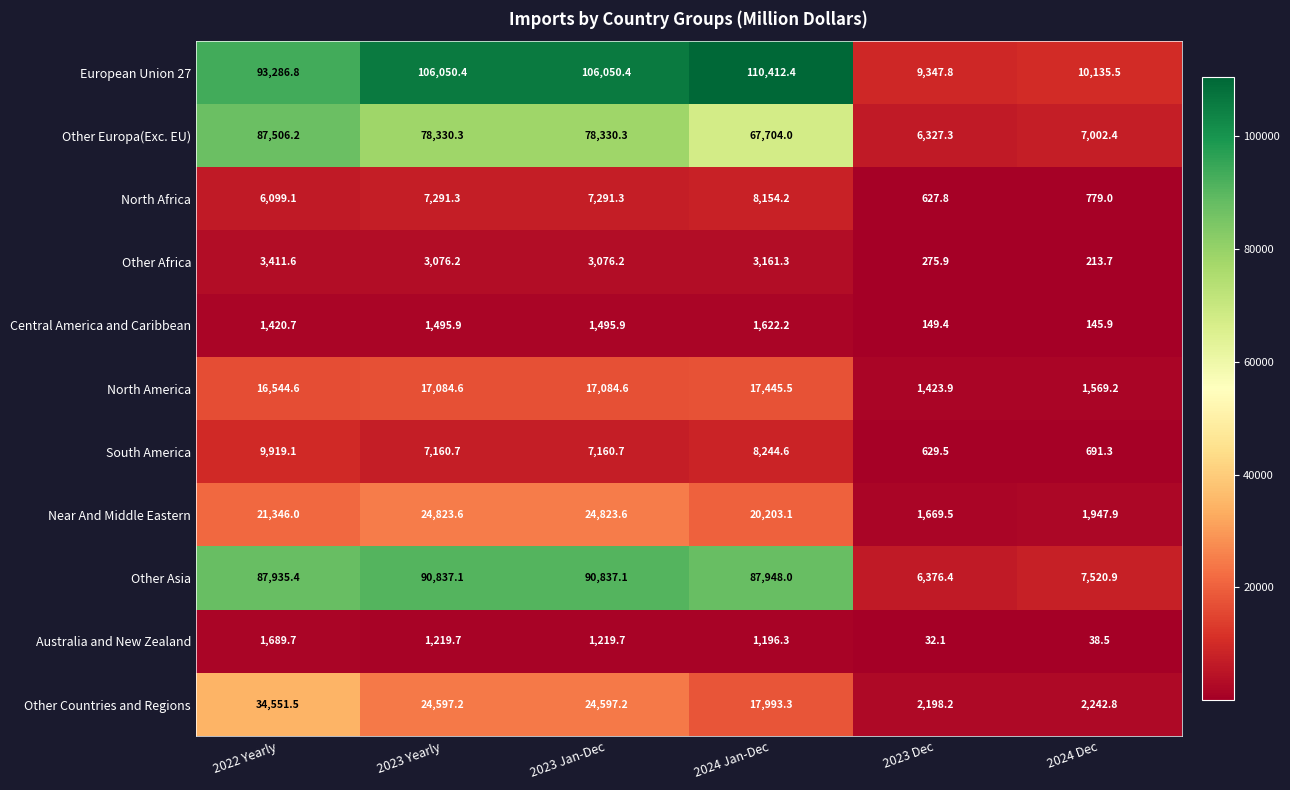

What is the minimum value for Australia and New Zealand?

32.1